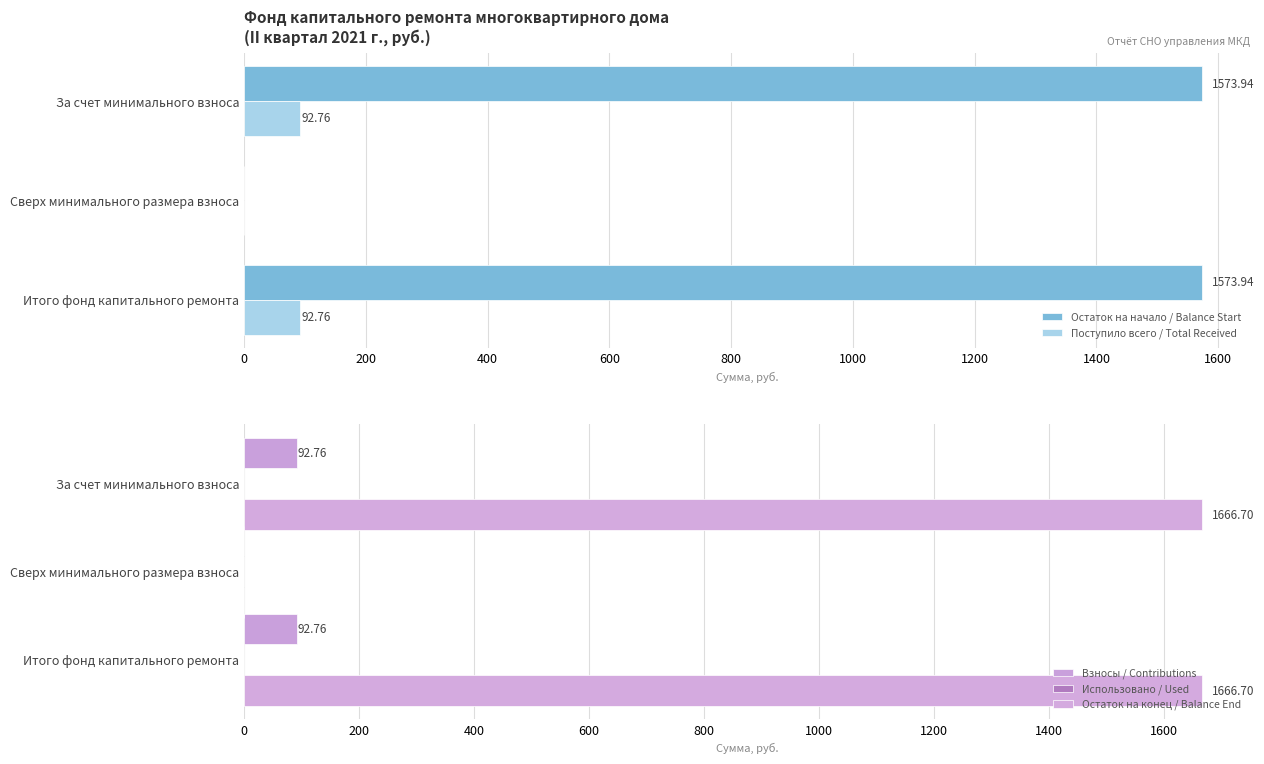

Reading right to left, extract all data points from this chart.

Остаток на начало / Balance Start: 1573.9	0.0	1573.9
Поступило всего / Total Received: 92.8	0.0	92.8
Взносы / Contributions: 92.8	0.0	92.8
Использовано / Used: 0.3	0.3	0.3
Остаток на конец / Balance End: 1666.7	0.0	1666.7